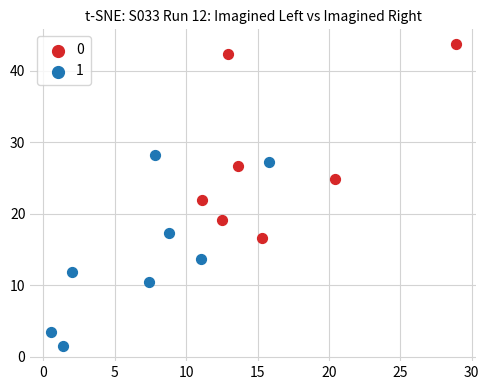

What are all the series names shown in the legend?

0, 1